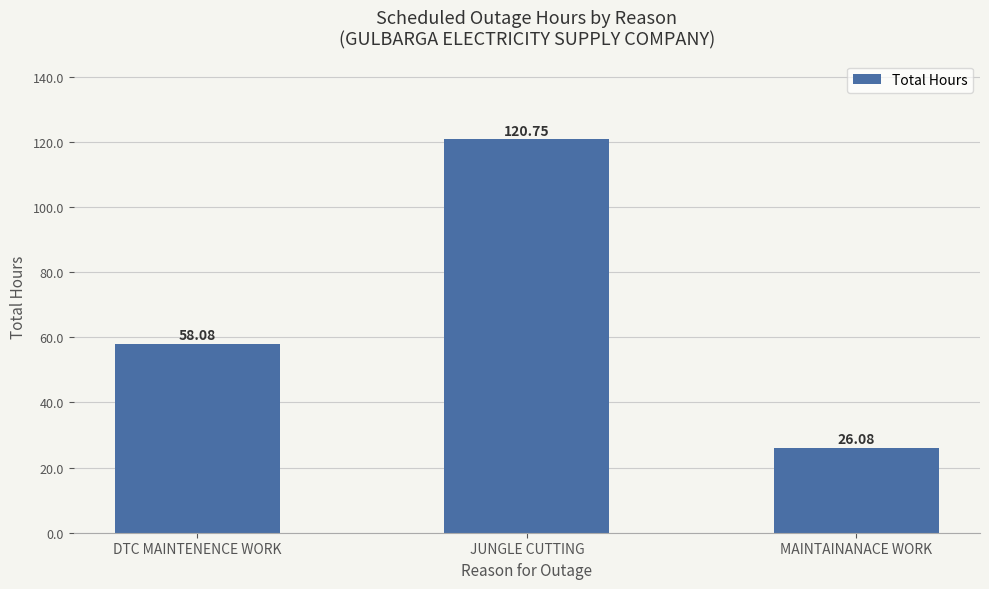

What is the maximum value shown in the chart?

120.8